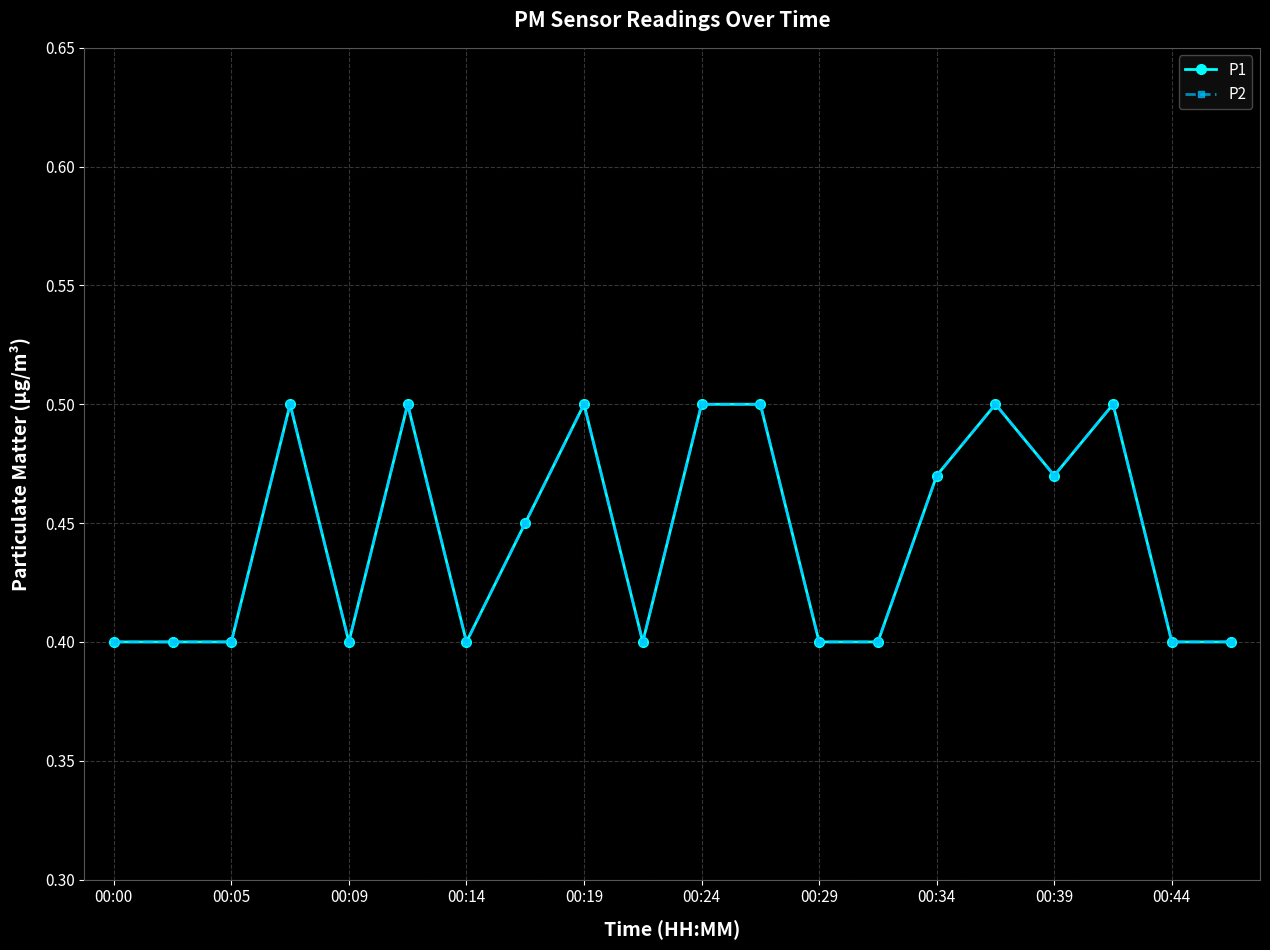

Which category has the lowest value in the P1 series?

00:00